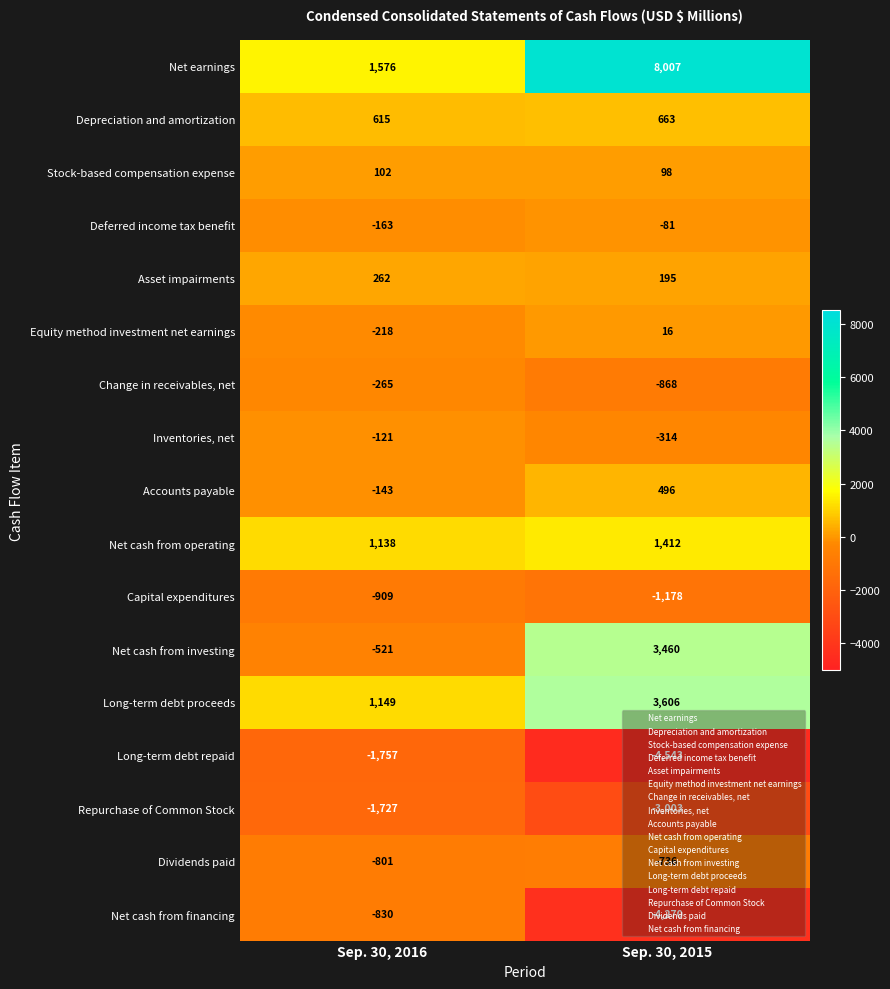

What value does the Accounts payable series have at Sep. 30, 2015, to the nearest 10?

500